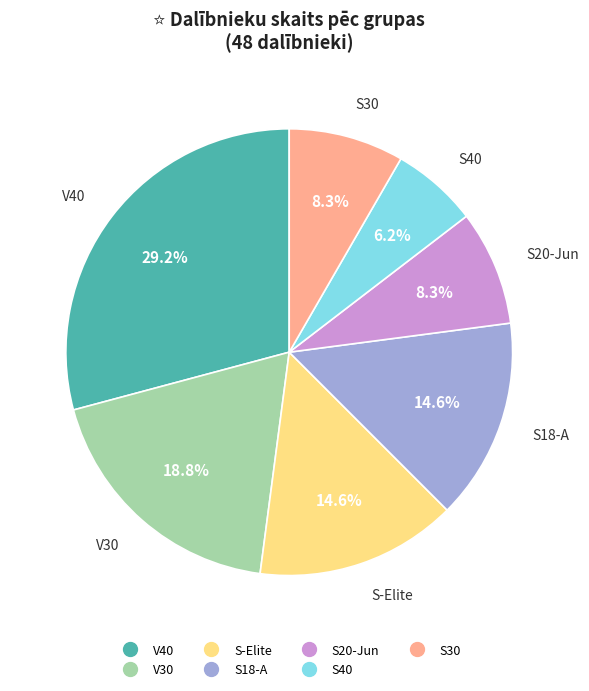

True or false: S20-Jun accounts for 1% of the total.

False